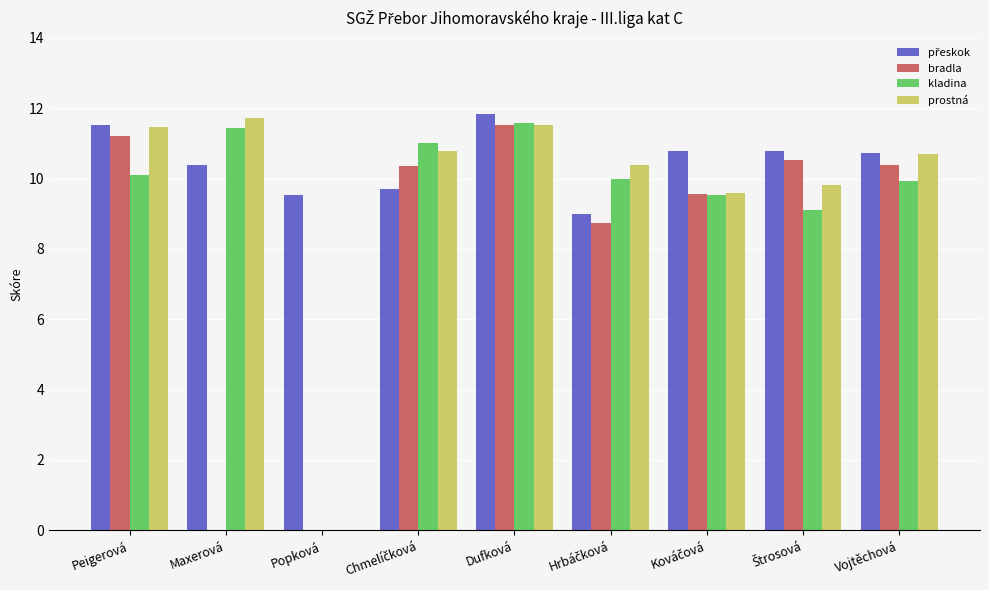

What is the sum of all prostná values?

86.1